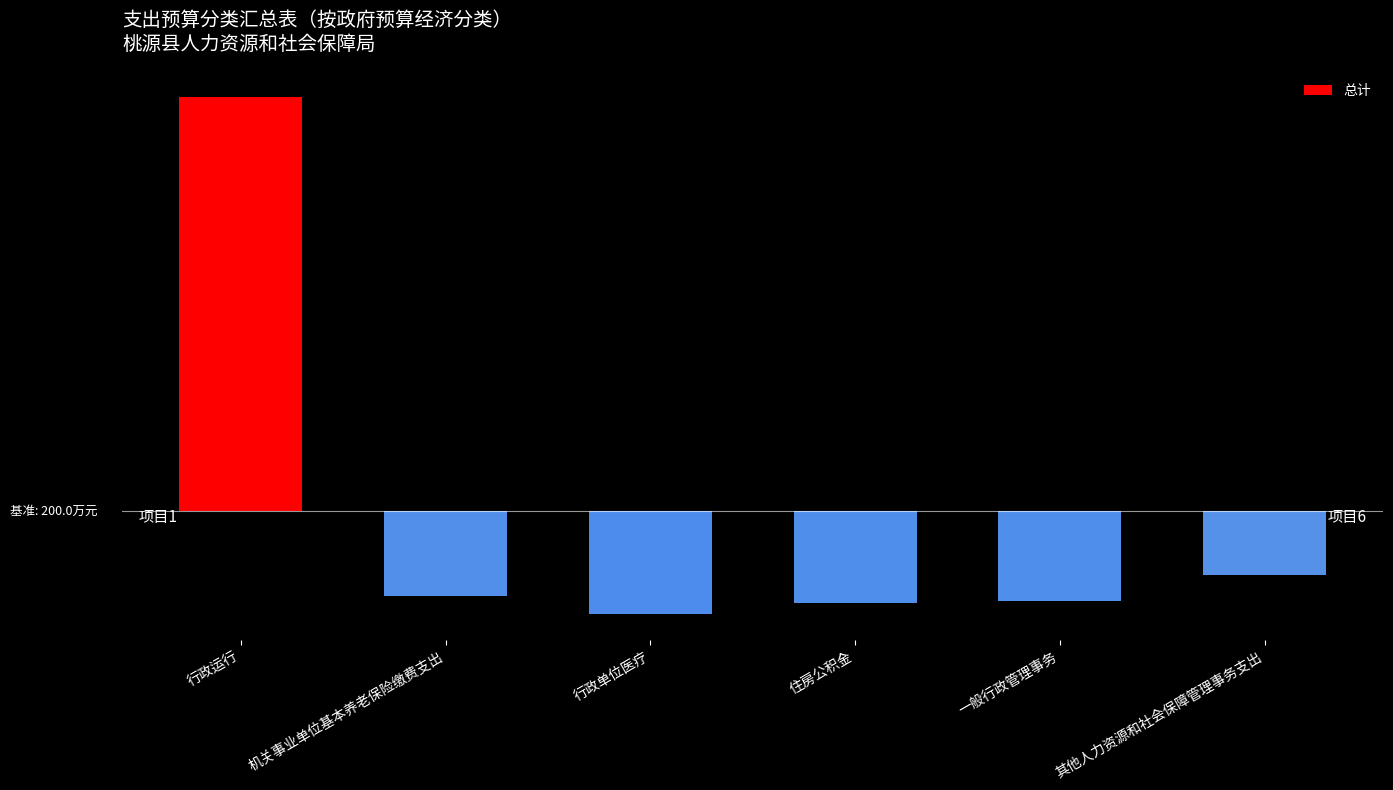

List the labels in order of value, largest first.

行政运行, 其他人力资源和社会保障管理事务支出, 机关事业单位基本养老保险缴费支出, 一般行政管理事务, 住房公积金, 行政单位医疗